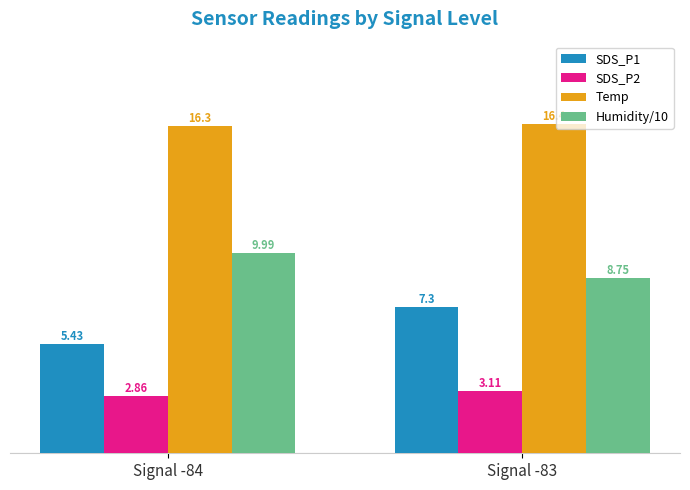

How many data points does each series have?

2